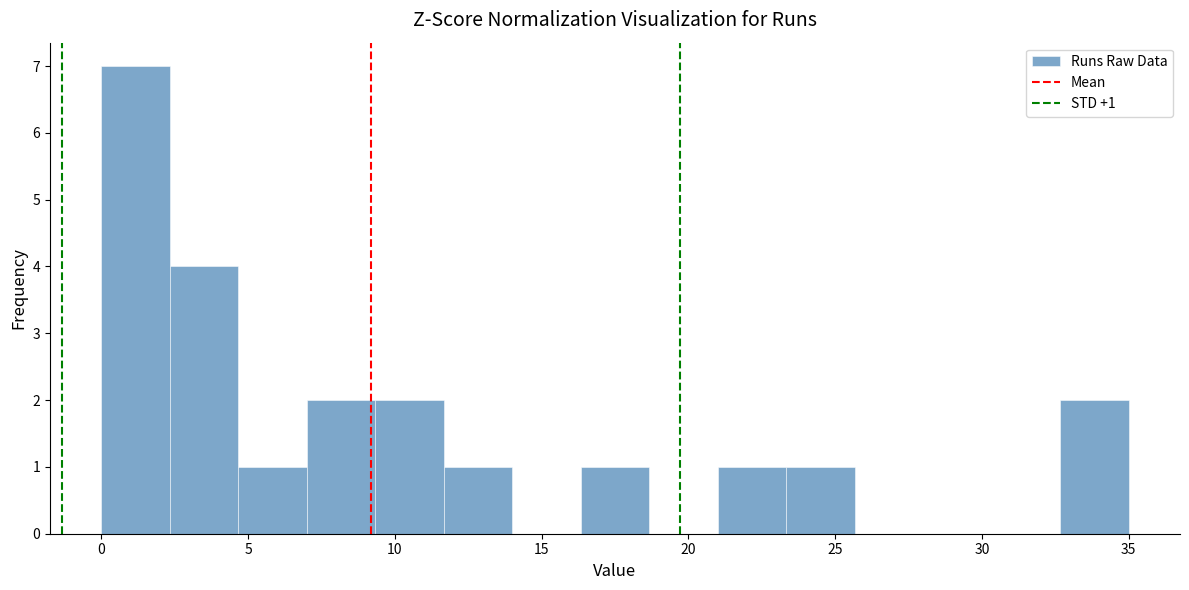

Which range on the x-axis has the tallest bar?

0.0 to 2.5